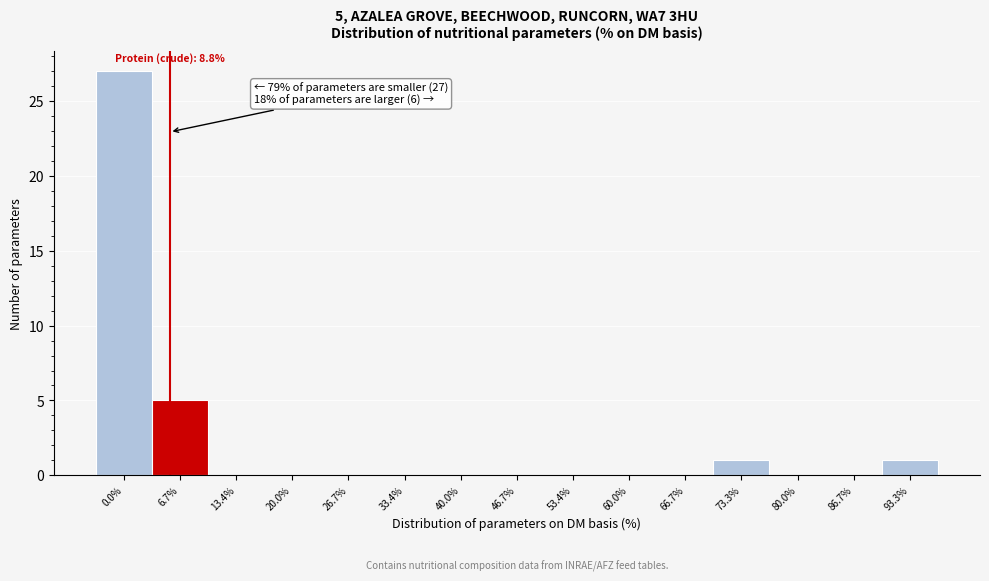

Reading left to right, what are all the values shown in this chart?

0.0%=27	6.7%=5	13.4%=0	20.0%=0	26.7%=0	33.4%=0	40.0%=0	46.7%=0	53.4%=0	60.0%=0	66.7%=0	73.3%=1	80.0%=0	86.7%=0	93.3%=1